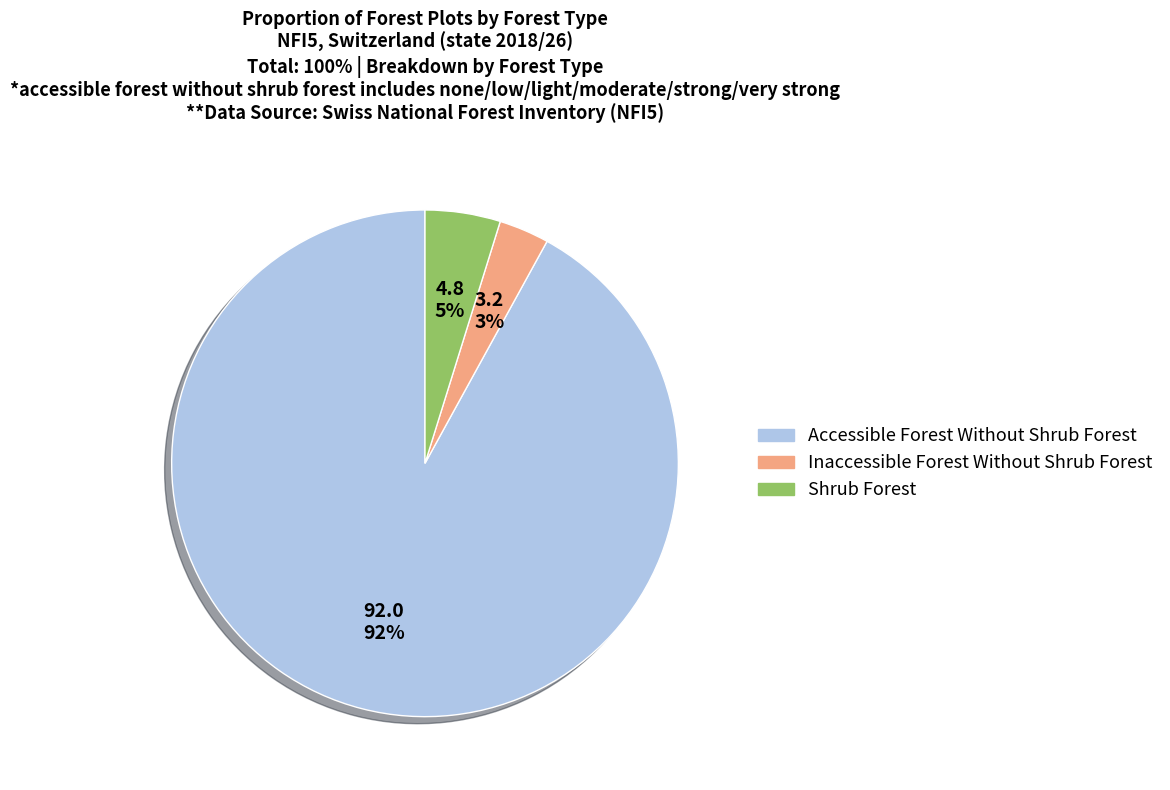

Is there a majority slice in this chart?

Yes